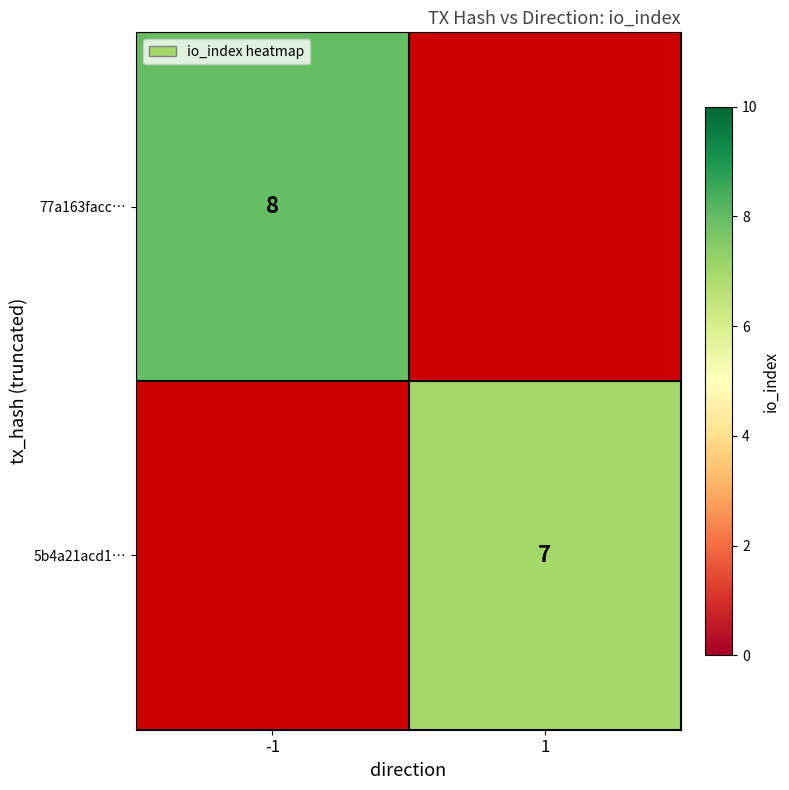

True or false: 77a163facc… has a value of 14 at -1.

False